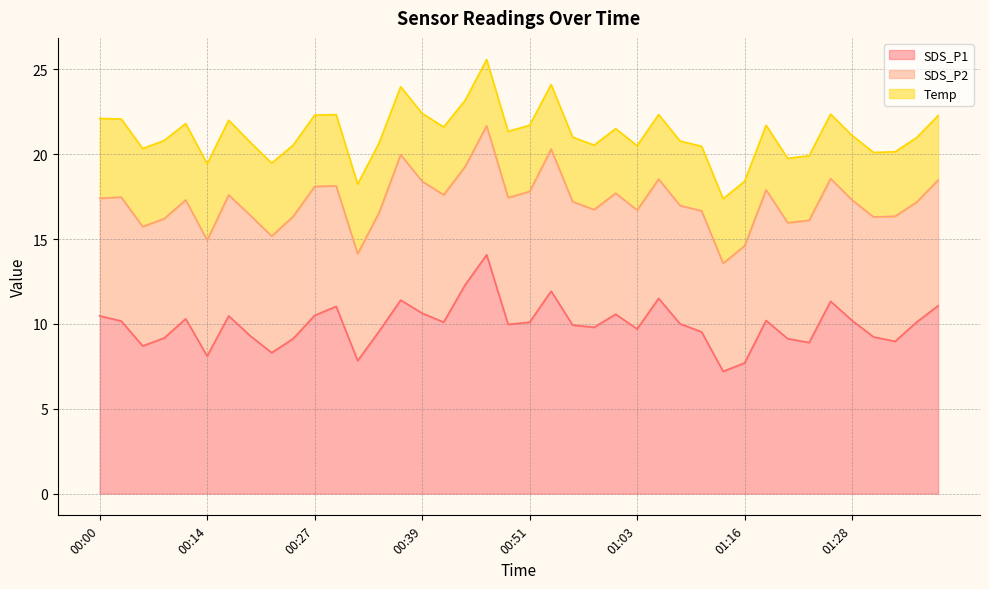

Which has a higher value, 01:20 or 01:08?

01:08